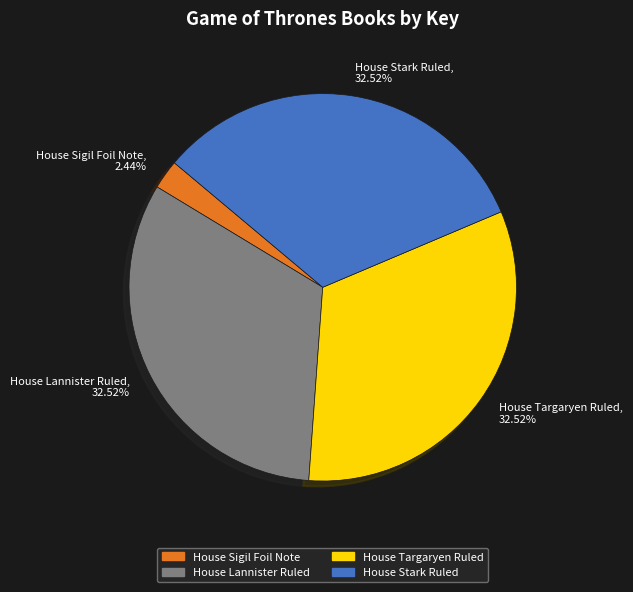

Does House Stark Ruled represent more than half of the total?

No